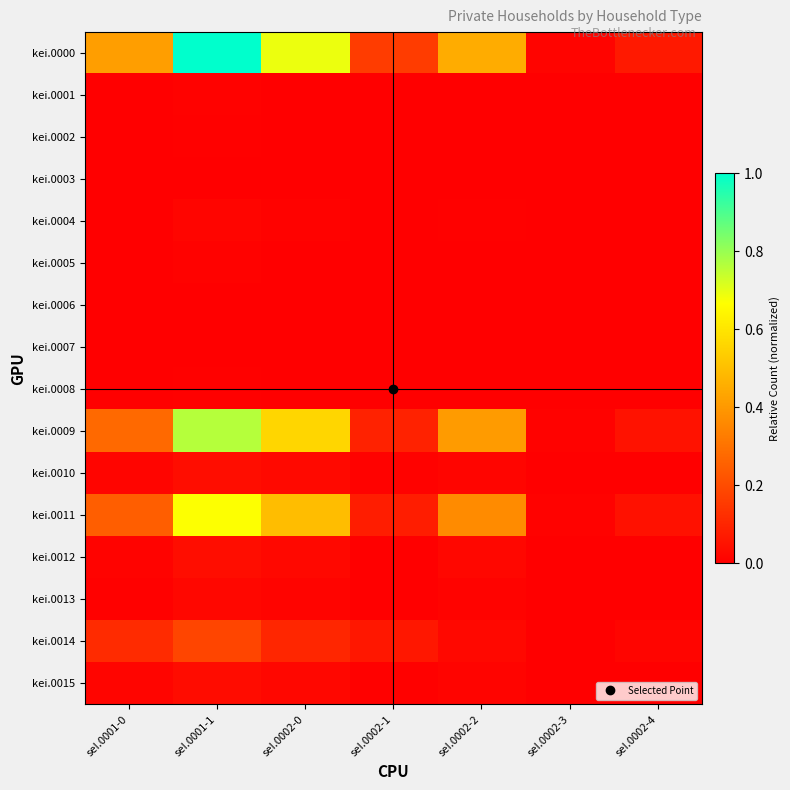

Between seI.0002-3 and seI.0002-4, which series saw the biggest shift?

kei.0000